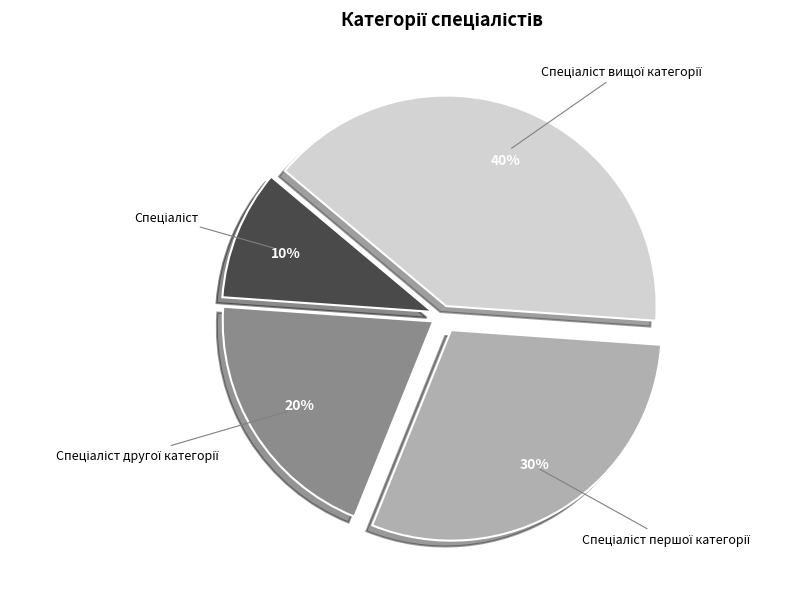

To the nearest percent, what is the difference between the largest and smallest slice percentages?

30%